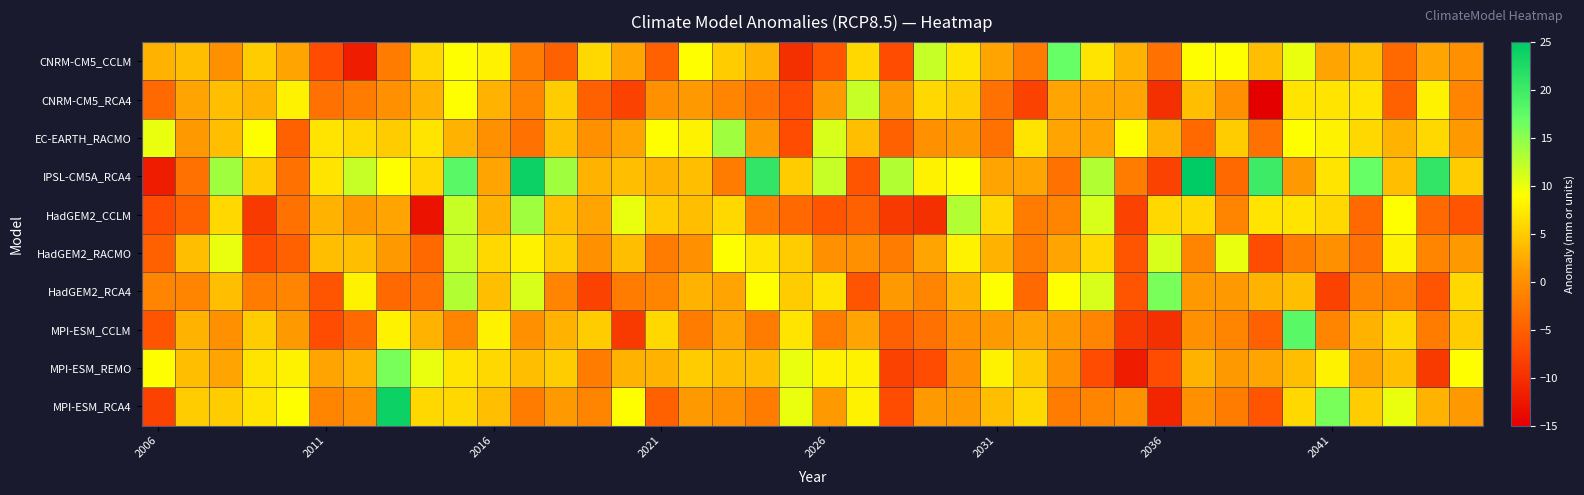

What is the minimum value shown in the chart?

-16